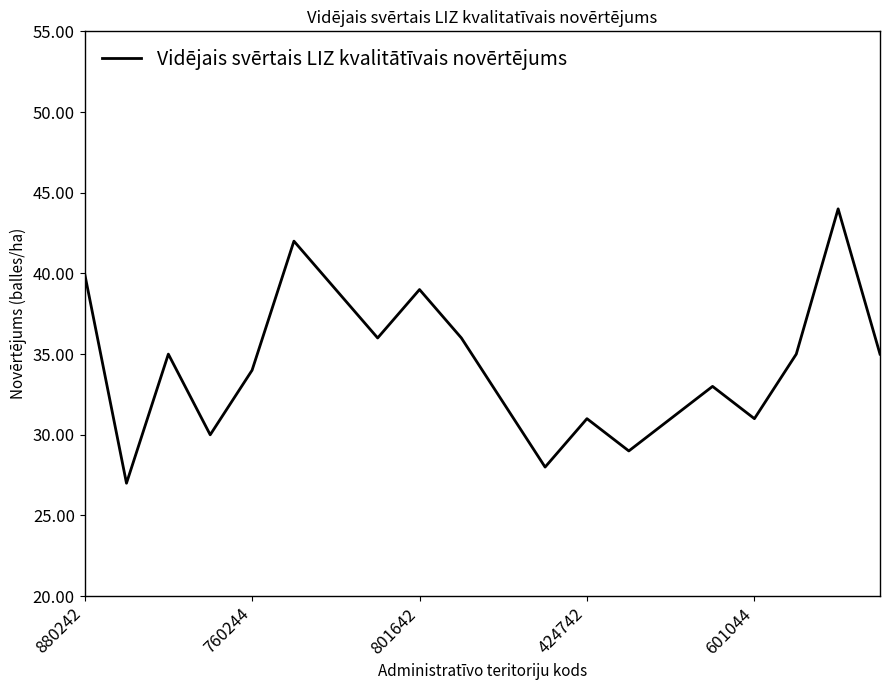

What is the minimum value shown in the chart?

27